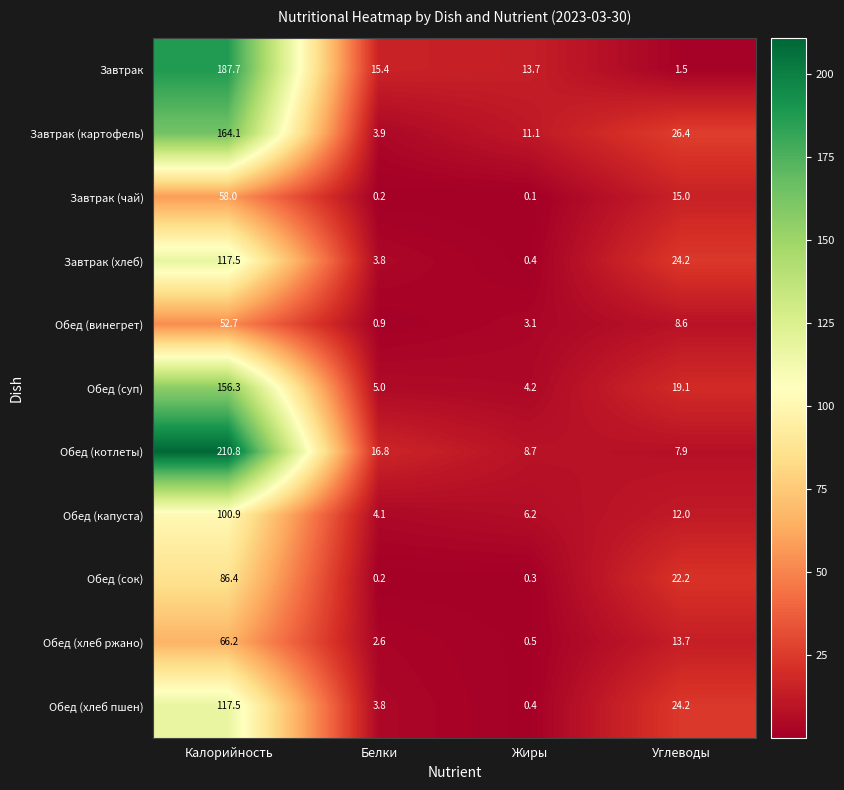

What is the difference between the maximum and minimum values in the Завтрак (чай) series?

57.9